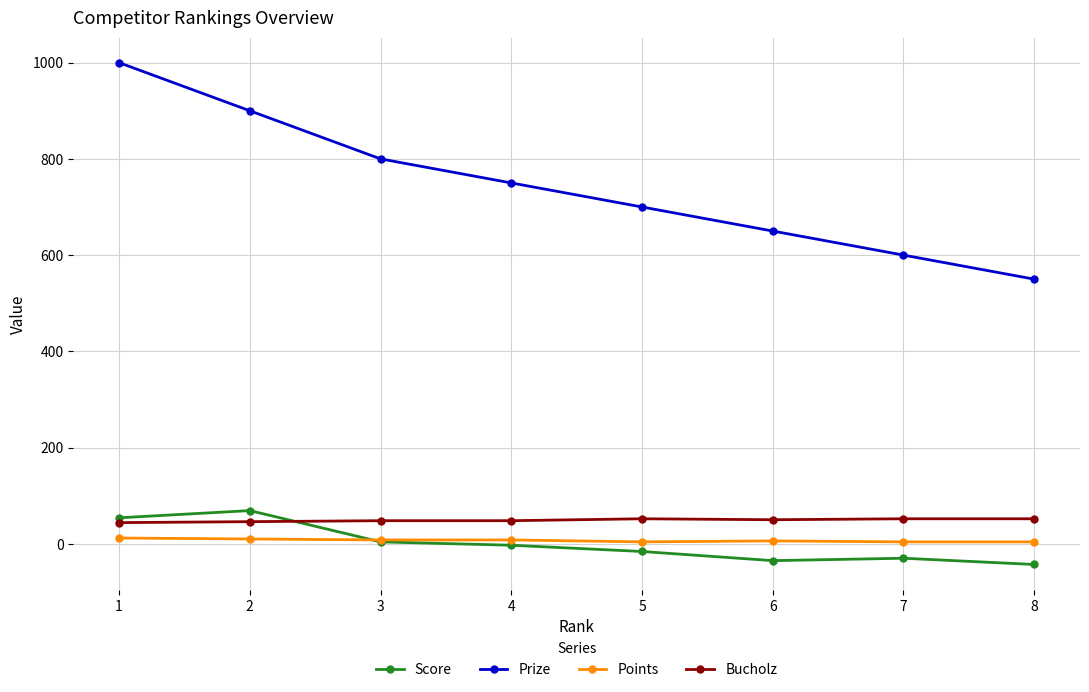

What value does the Bucholz series have at 4?

48